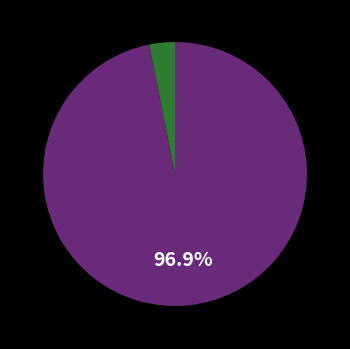

Is there any slice that represents more than half of the pie?

Yes